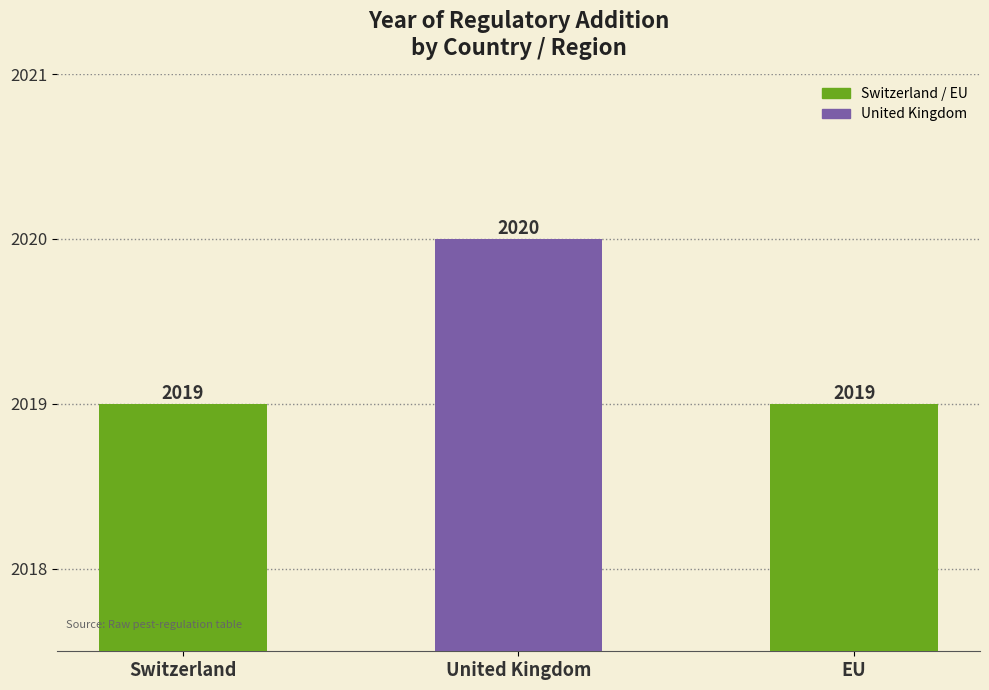

Reading left to right, transcribe all the data shown in this chart.

Switzerland=2019	United Kingdom=2020	EU=2019